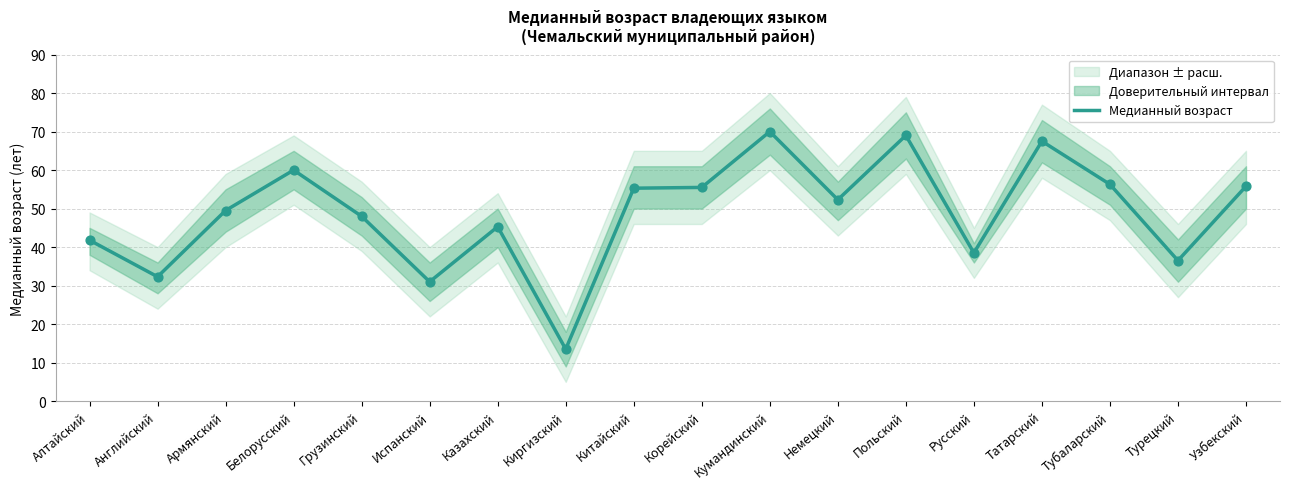

Approximately how many times larger is the value at Корейский compared to Грузинский?

1.2